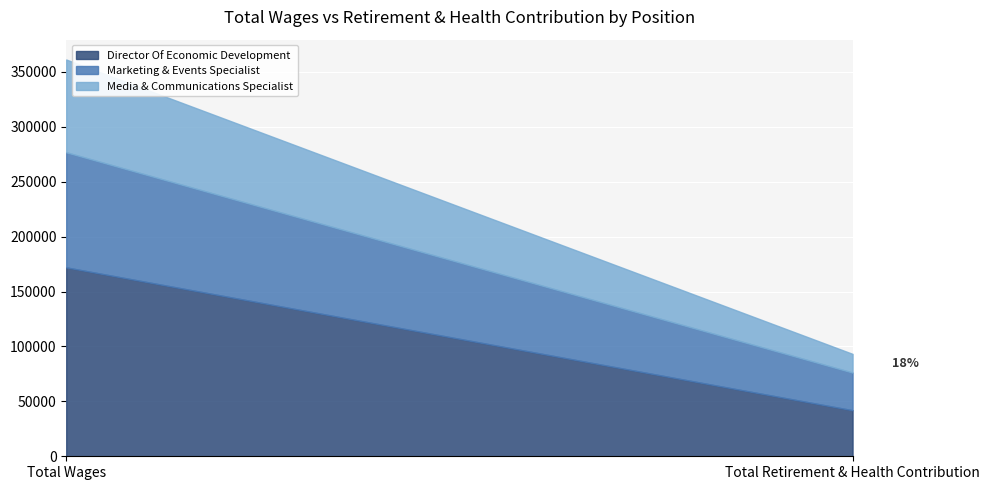

Read the Director Of Economic Development value at Total Wages, to the nearest 10.

172020